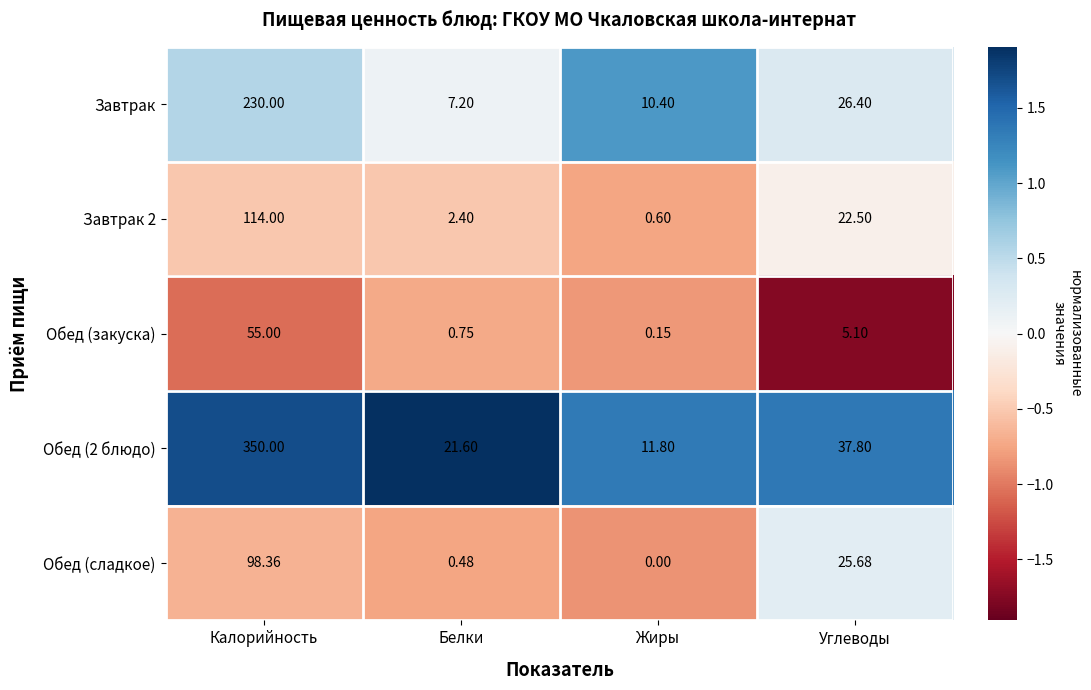

Which series changed the most between Калорийность and Углеводы?

Обед (2 блюдо)